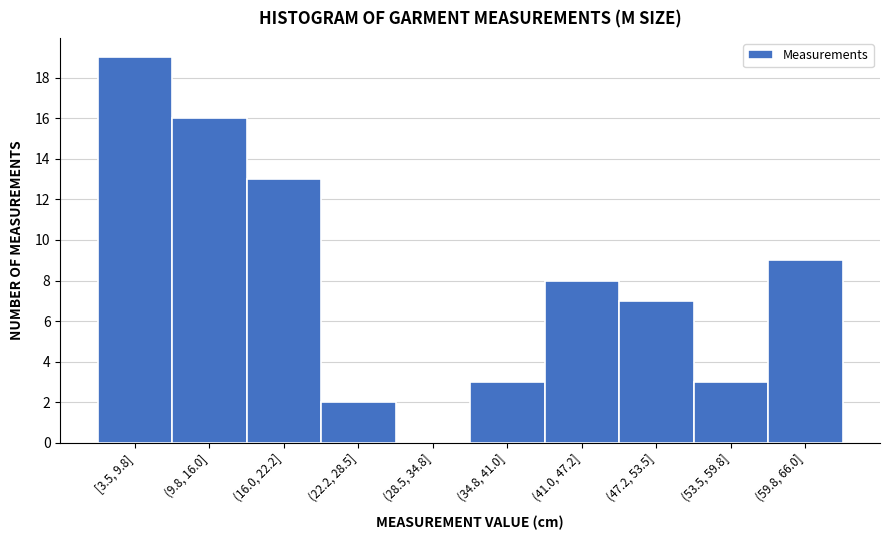

Reading left to right, extract all data points from this chart.

[3.5, 9.8]=19	(9.8, 16.0]=16	(16.0, 22.2]=13	(22.2, 28.5]=2	(28.5, 34.8]=0	(34.8, 41.0]=3	(41.0, 47.2]=8	(47.2, 53.5]=7	(53.5, 59.8]=3	(59.8, 66.0]=9